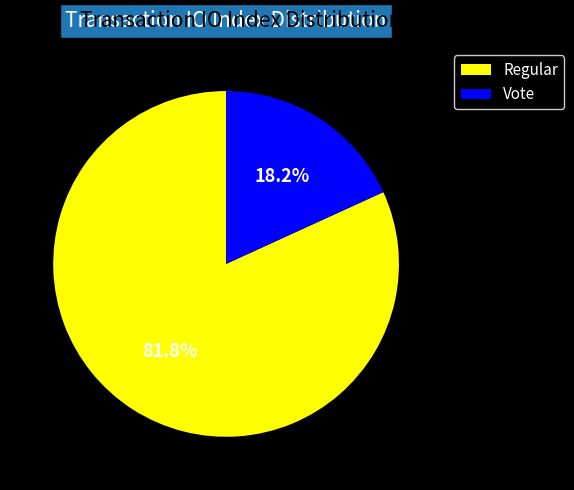

To the nearest percent, what portion does Regular represent?

82%